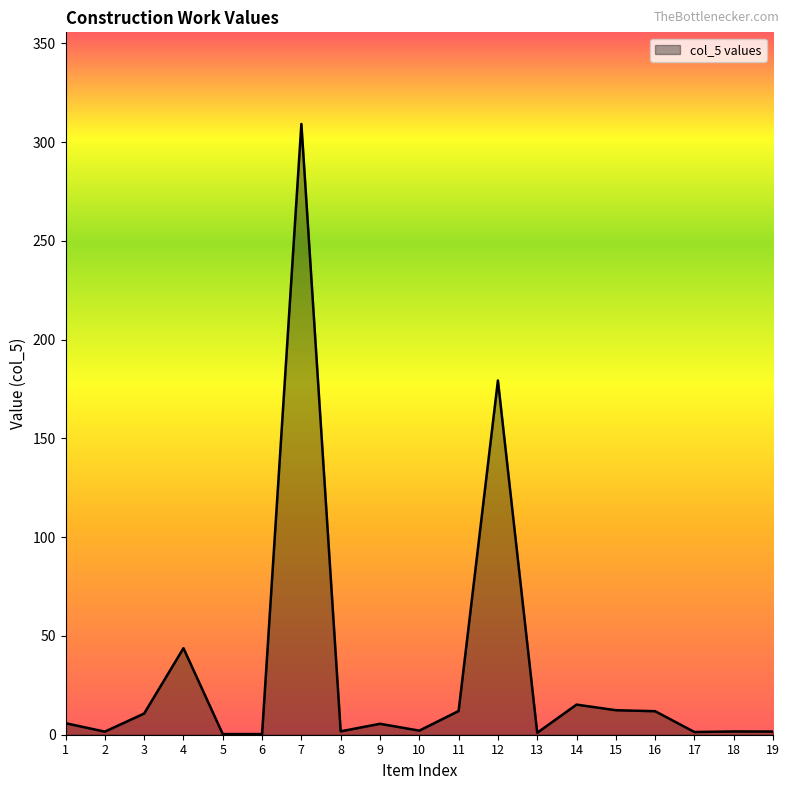

At which label is the value closest to 154?

12